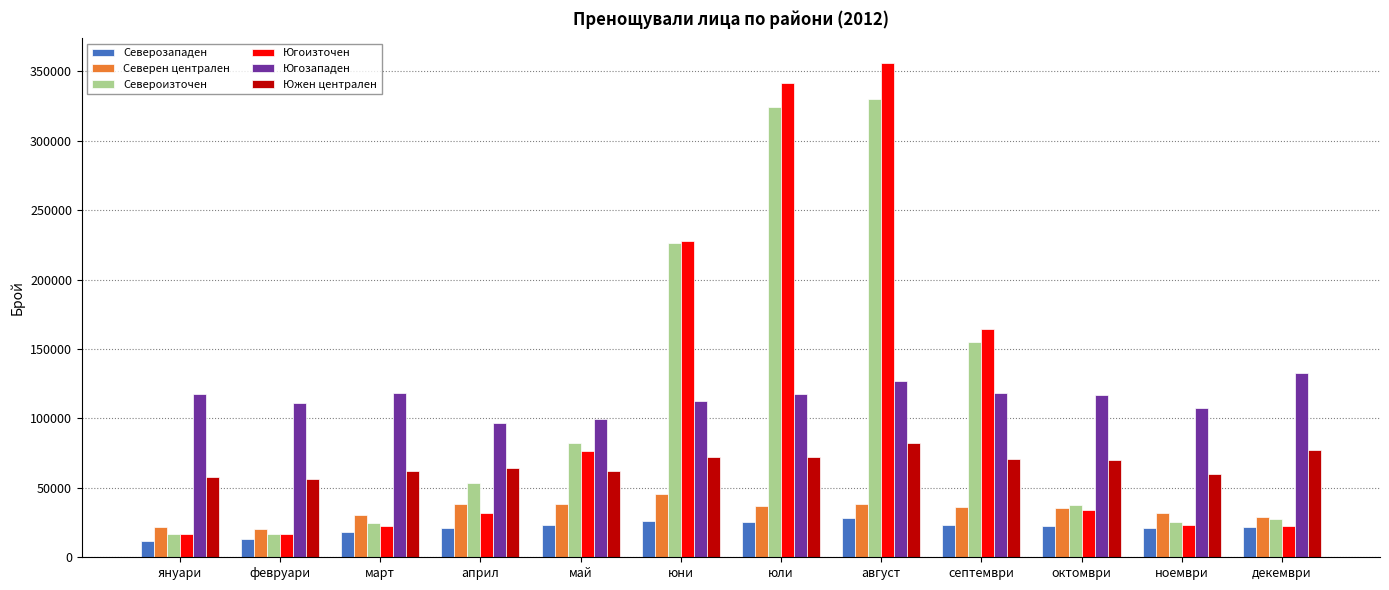

What is the difference between the second highest and second lowest values in the Североизточен series?

307006